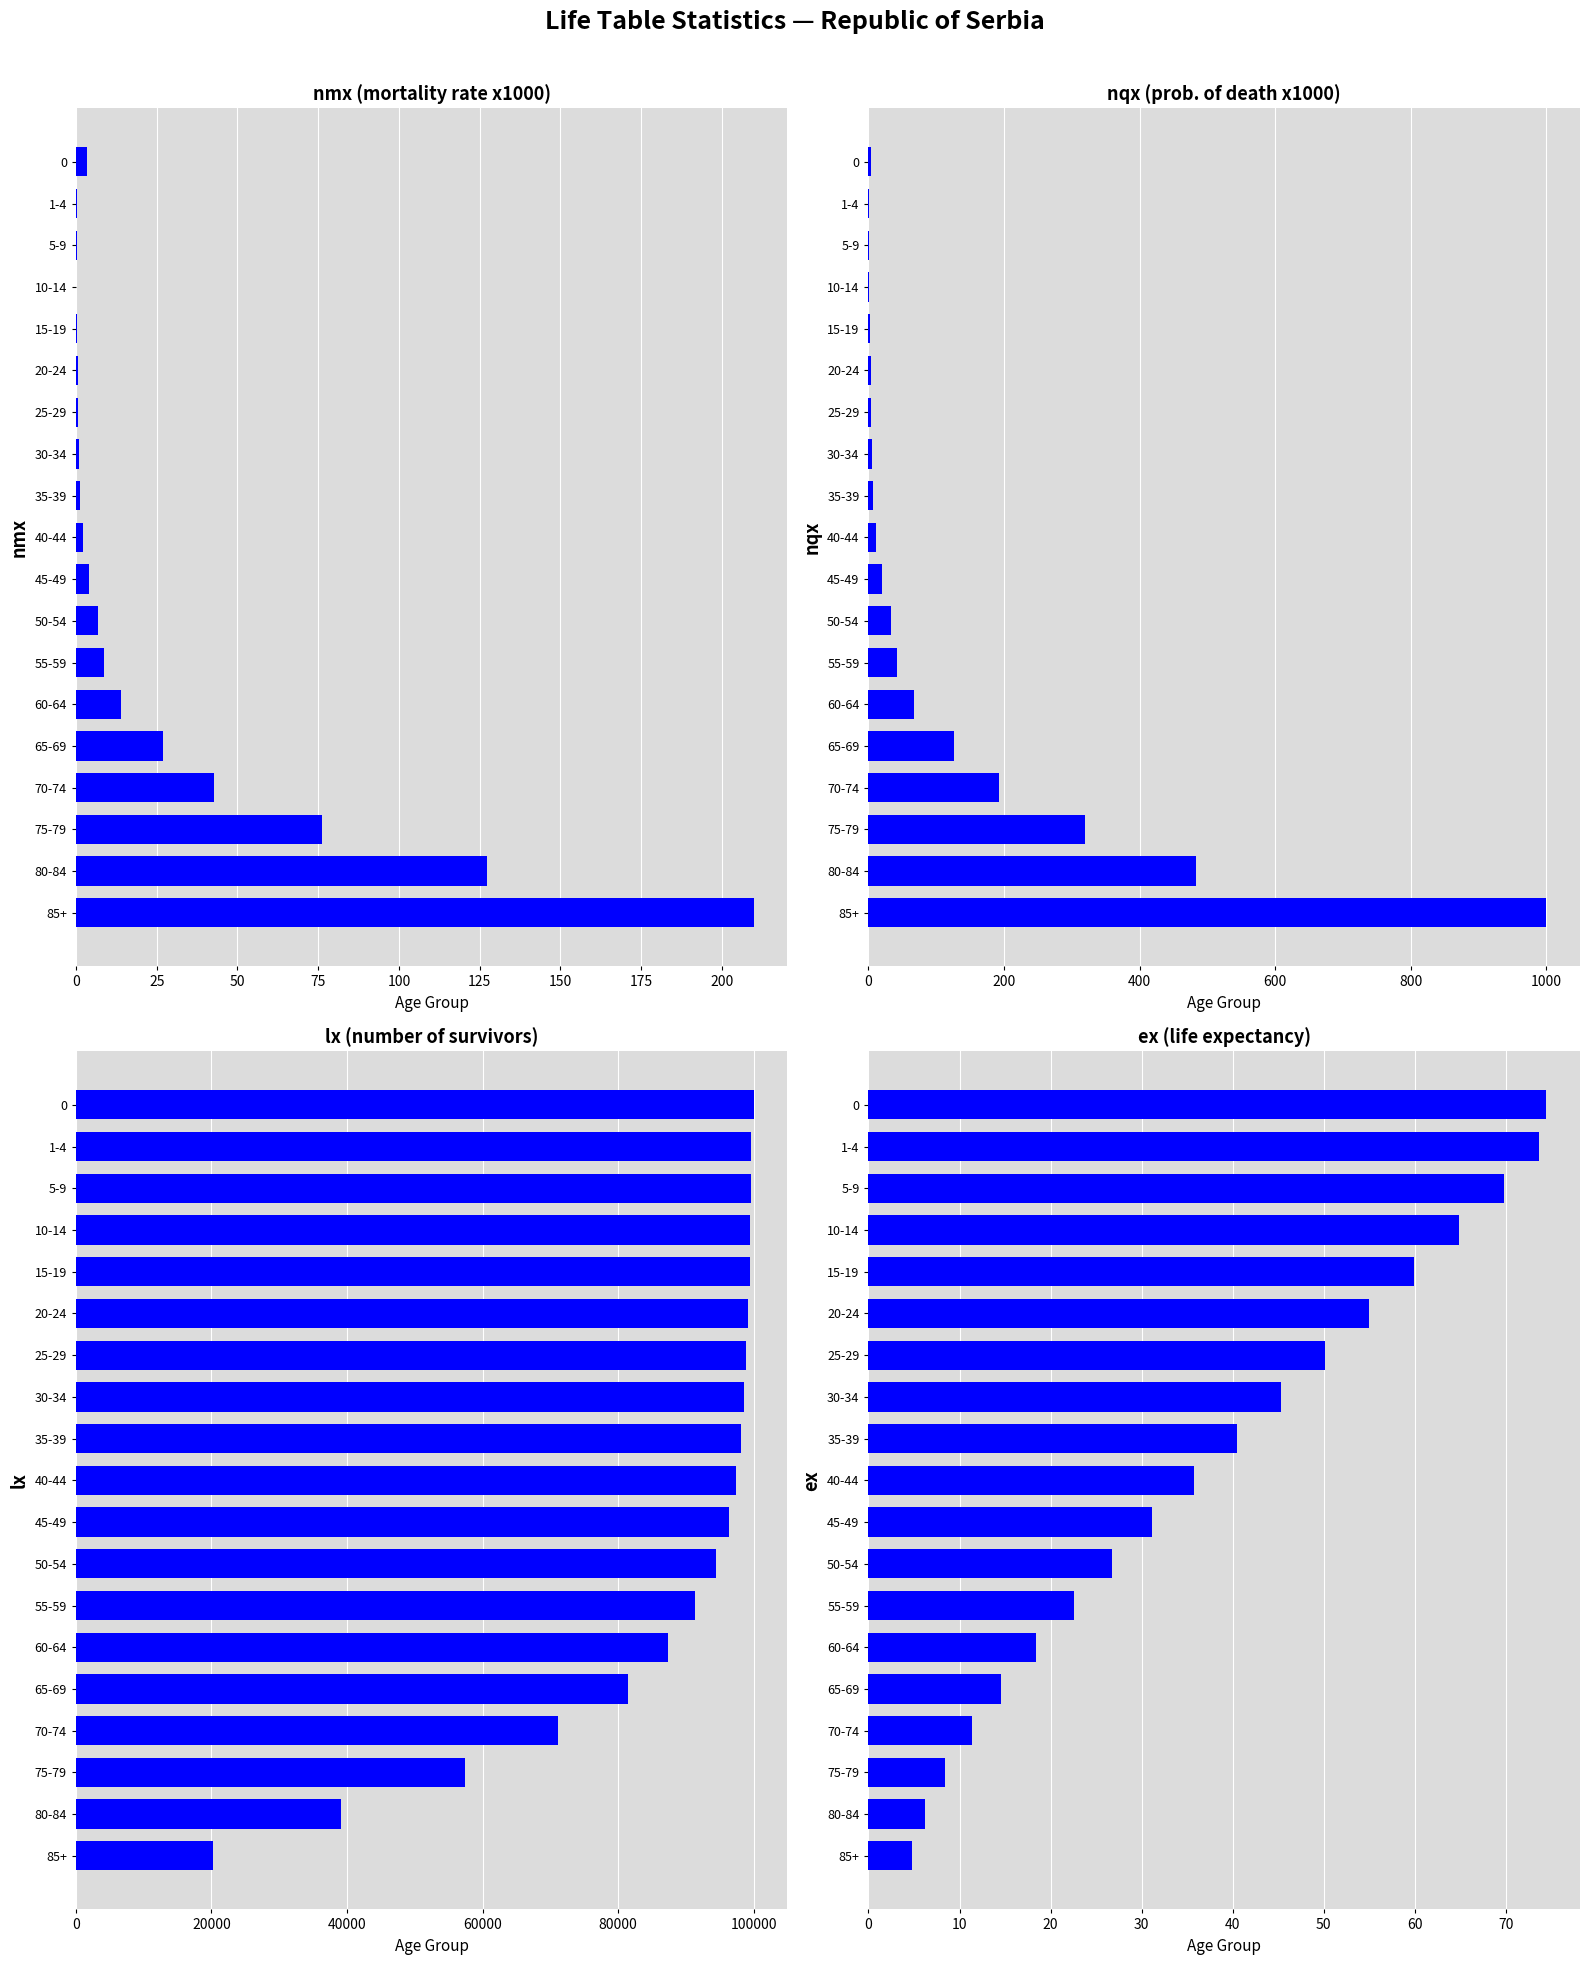

What position from the right is 0?

19